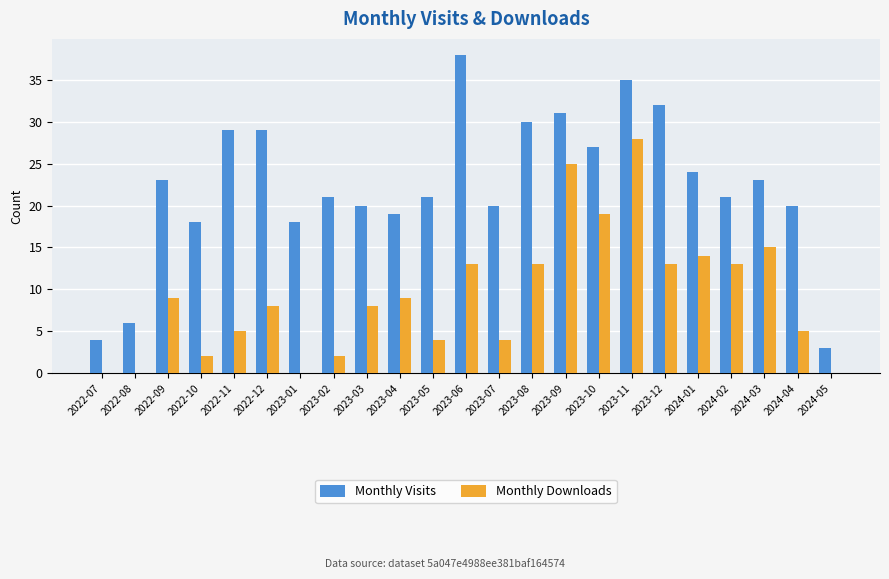

Count the number of categories in the chart.

23